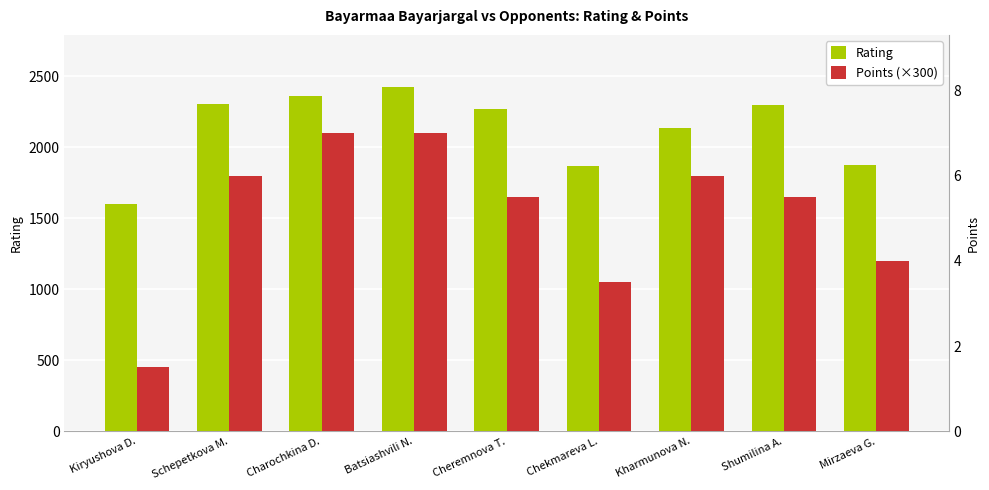

How many data points in Rating are above 2269?

4